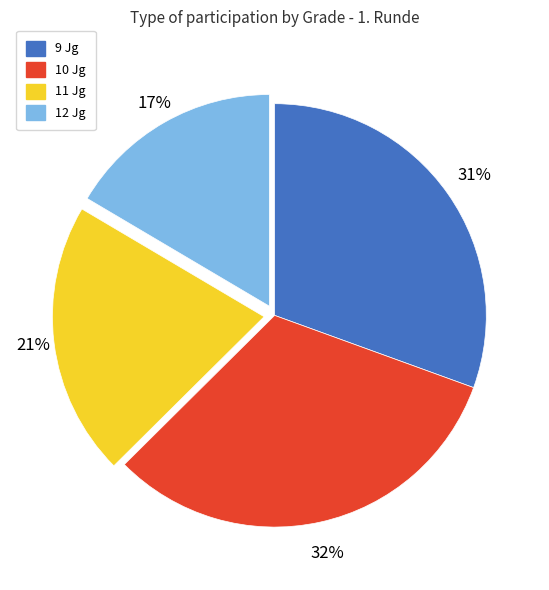

Combined, do 12 Jg and 11 Jg account for over 50%?

No